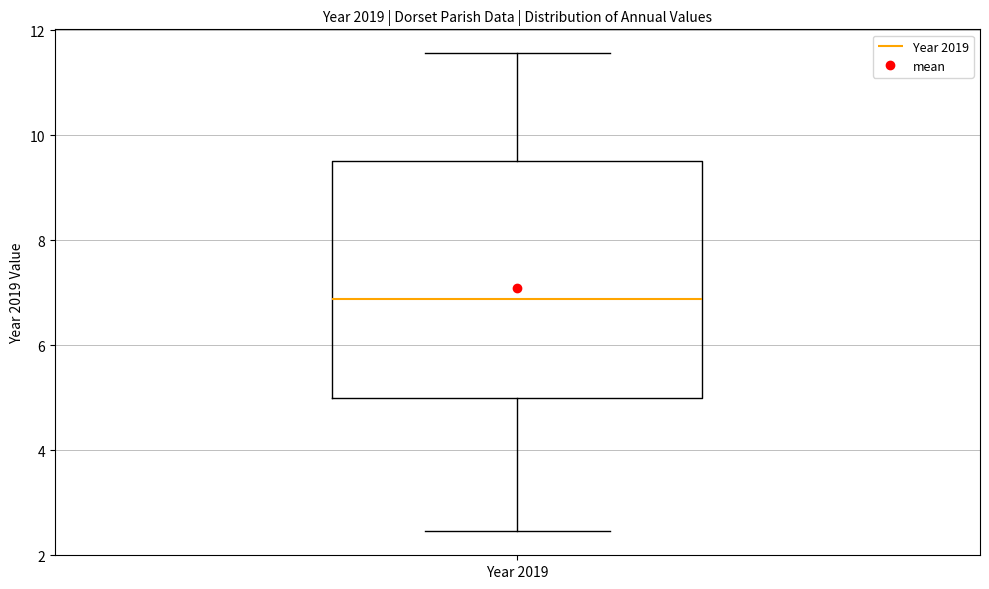

Where is the lower edge of the box for Year 2019 on the y-axis? The values are not printed on the chart, so give them approximately, as read against the axis.

5.0